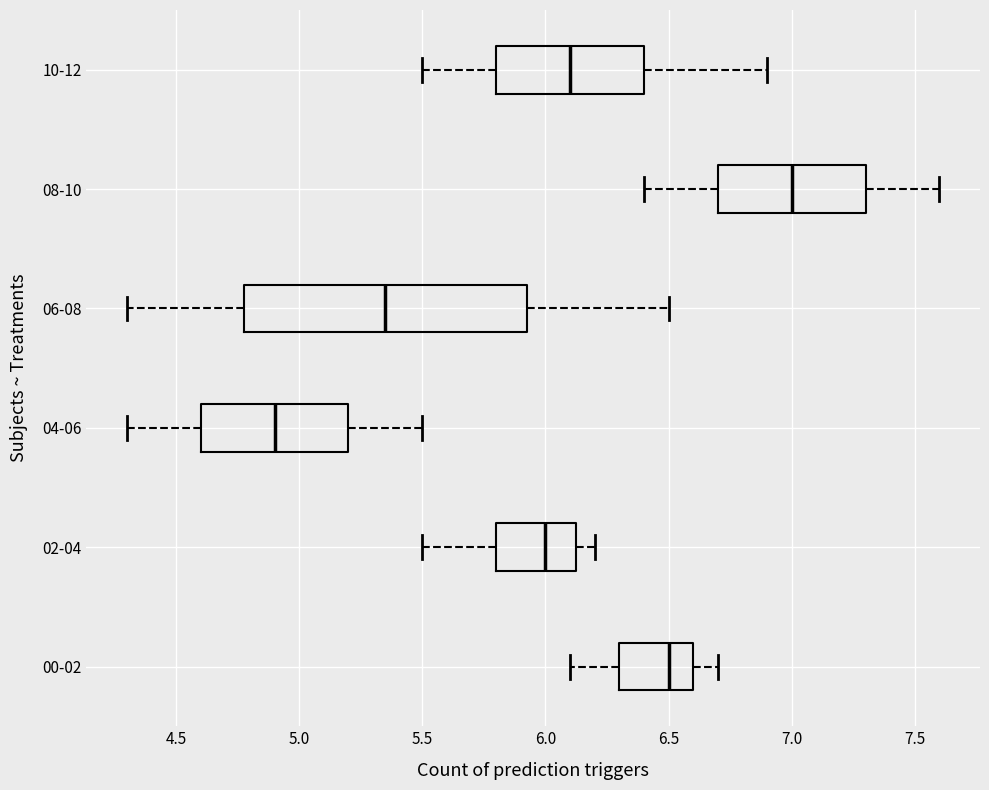

Where does the left whisker of the box for 02-04 end on the x-axis? The values are not printed on the chart, so give them approximately, as read against the axis.

5.50